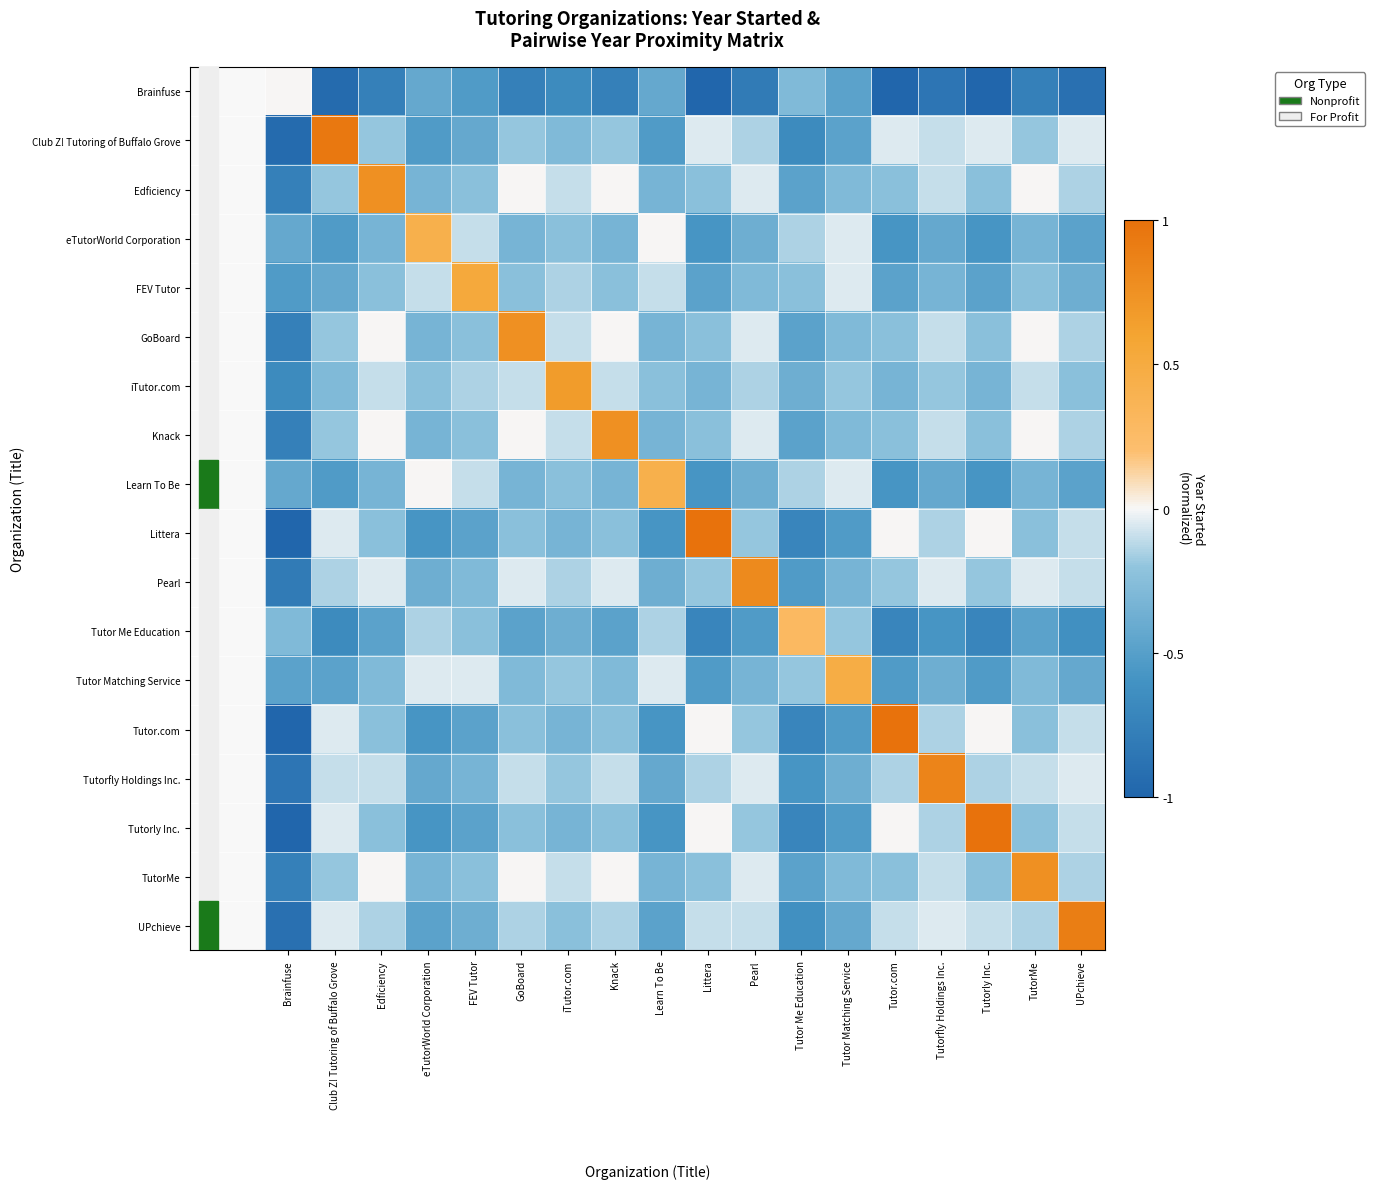

Reading right to left, extract all data points from this chart.

Brainfuse: UPchieve=-0.9	TutorMe=-0.8	Tutorly Inc.=-1.0	Tutorfly Holdings Inc.=-0.9	Tutor.com=-1.0	Tutor Matching Service=-0.5	Tutor Me Education=-0.3	Pearl=-0.8	Littera=-1.0	Learn To Be=-0.4	Knack=-0.8	iTutor.com=-0.7	GoBoard=-0.8	FEV Tutor=-0.5	eTutorWorld Corporation=-0.4	Edficiency=-0.8	Club Z! Tutoring of Buffalo Grove=-1.0	Brainfuse=0.0
Club Z! Tutoring of Buffalo Grove: UPchieve=-0.0	TutorMe=-0.2	Tutorly Inc.=-0.0	Tutorfly Holdings Inc.=-0.1	Tutor.com=-0.0	Tutor Matching Service=-0.5	Tutor Me Education=-0.7	Pearl=-0.1	Littera=-0.0	Learn To Be=-0.5	Knack=-0.2	iTutor.com=-0.3	GoBoard=-0.2	FEV Tutor=-0.4	eTutorWorld Corporation=-0.5	Edficiency=-0.2	Club Z! Tutoring of Buffalo Grove=1.0	Brainfuse=-1.0
Edficiency: UPchieve=-0.1	TutorMe=-0.0	Tutorly Inc.=-0.2	Tutorfly Holdings Inc.=-0.1	Tutor.com=-0.2	Tutor Matching Service=-0.3	Tutor Me Education=-0.5	Pearl=-0.0	Littera=-0.2	Learn To Be=-0.3	Knack=-0.0	iTutor.com=-0.1	GoBoard=-0.0	FEV Tutor=-0.2	eTutorWorld Corporation=-0.3	Edficiency=0.8	Club Z! Tutoring of Buffalo Grove=-0.2	Brainfuse=-0.8
eTutorWorld Corporation: UPchieve=-0.5	TutorMe=-0.3	Tutorly Inc.=-0.6	Tutorfly Holdings Inc.=-0.4	Tutor.com=-0.6	Tutor Matching Service=-0.0	Tutor Me Education=-0.1	Pearl=-0.4	Littera=-0.6	Learn To Be=-0.0	Knack=-0.3	iTutor.com=-0.2	GoBoard=-0.3	FEV Tutor=-0.1	eTutorWorld Corporation=0.4	Edficiency=-0.3	Club Z! Tutoring of Buffalo Grove=-0.5	Brainfuse=-0.4
FEV Tutor: UPchieve=-0.4	TutorMe=-0.2	Tutorly Inc.=-0.5	Tutorfly Holdings Inc.=-0.3	Tutor.com=-0.5	Tutor Matching Service=-0.0	Tutor Me Education=-0.2	Pearl=-0.3	Littera=-0.5	Learn To Be=-0.1	Knack=-0.2	iTutor.com=-0.1	GoBoard=-0.2	FEV Tutor=0.5	eTutorWorld Corporation=-0.1	Edficiency=-0.2	Club Z! Tutoring of Buffalo Grove=-0.4	Brainfuse=-0.5
GoBoard: UPchieve=-0.1	TutorMe=-0.0	Tutorly Inc.=-0.2	Tutorfly Holdings Inc.=-0.1	Tutor.com=-0.2	Tutor Matching Service=-0.3	Tutor Me Education=-0.5	Pearl=-0.0	Littera=-0.2	Learn To Be=-0.3	Knack=-0.0	iTutor.com=-0.1	GoBoard=0.8	FEV Tutor=-0.2	eTutorWorld Corporation=-0.3	Edficiency=-0.0	Club Z! Tutoring of Buffalo Grove=-0.2	Brainfuse=-0.8
iTutor.com: UPchieve=-0.2	TutorMe=-0.1	Tutorly Inc.=-0.3	Tutorfly Holdings Inc.=-0.2	Tutor.com=-0.3	Tutor Matching Service=-0.2	Tutor Me Education=-0.4	Pearl=-0.1	Littera=-0.3	Learn To Be=-0.2	Knack=-0.1	iTutor.com=0.7	GoBoard=-0.1	FEV Tutor=-0.1	eTutorWorld Corporation=-0.2	Edficiency=-0.1	Club Z! Tutoring of Buffalo Grove=-0.3	Brainfuse=-0.7
Knack: UPchieve=-0.1	TutorMe=-0.0	Tutorly Inc.=-0.2	Tutorfly Holdings Inc.=-0.1	Tutor.com=-0.2	Tutor Matching Service=-0.3	Tutor Me Education=-0.5	Pearl=-0.0	Littera=-0.2	Learn To Be=-0.3	Knack=0.8	iTutor.com=-0.1	GoBoard=-0.0	FEV Tutor=-0.2	eTutorWorld Corporation=-0.3	Edficiency=-0.0	Club Z! Tutoring of Buffalo Grove=-0.2	Brainfuse=-0.8
Learn To Be: UPchieve=-0.5	TutorMe=-0.3	Tutorly Inc.=-0.6	Tutorfly Holdings Inc.=-0.4	Tutor.com=-0.6	Tutor Matching Service=-0.0	Tutor Me Education=-0.1	Pearl=-0.4	Littera=-0.6	Learn To Be=0.4	Knack=-0.3	iTutor.com=-0.2	GoBoard=-0.3	FEV Tutor=-0.1	eTutorWorld Corporation=-0.0	Edficiency=-0.3	Club Z! Tutoring of Buffalo Grove=-0.5	Brainfuse=-0.4
Littera: UPchieve=-0.1	TutorMe=-0.2	Tutorly Inc.=-0.0	Tutorfly Holdings Inc.=-0.1	Tutor.com=-0.0	Tutor Matching Service=-0.5	Tutor Me Education=-0.7	Pearl=-0.2	Littera=1.0	Learn To Be=-0.6	Knack=-0.2	iTutor.com=-0.3	GoBoard=-0.2	FEV Tutor=-0.5	eTutorWorld Corporation=-0.6	Edficiency=-0.2	Club Z! Tutoring of Buffalo Grove=-0.0	Brainfuse=-1.0
Pearl: UPchieve=-0.1	TutorMe=-0.0	Tutorly Inc.=-0.2	Tutorfly Holdings Inc.=-0.0	Tutor.com=-0.2	Tutor Matching Service=-0.3	Tutor Me Education=-0.5	Pearl=0.8	Littera=-0.2	Learn To Be=-0.4	Knack=-0.0	iTutor.com=-0.1	GoBoard=-0.0	FEV Tutor=-0.3	eTutorWorld Corporation=-0.4	Edficiency=-0.0	Club Z! Tutoring of Buffalo Grove=-0.1	Brainfuse=-0.8
Tutor Me Education: UPchieve=-0.6	TutorMe=-0.5	Tutorly Inc.=-0.7	Tutorfly Holdings Inc.=-0.6	Tutor.com=-0.7	Tutor Matching Service=-0.2	Tutor Me Education=0.3	Pearl=-0.5	Littera=-0.7	Learn To Be=-0.1	Knack=-0.5	iTutor.com=-0.4	GoBoard=-0.5	FEV Tutor=-0.2	eTutorWorld Corporation=-0.1	Edficiency=-0.5	Club Z! Tutoring of Buffalo Grove=-0.7	Brainfuse=-0.3
Tutor Matching Service: UPchieve=-0.4	TutorMe=-0.3	Tutorly Inc.=-0.5	Tutorfly Holdings Inc.=-0.4	Tutor.com=-0.5	Tutor Matching Service=0.5	Tutor Me Education=-0.2	Pearl=-0.3	Littera=-0.5	Learn To Be=-0.0	Knack=-0.3	iTutor.com=-0.2	GoBoard=-0.3	FEV Tutor=-0.0	eTutorWorld Corporation=-0.0	Edficiency=-0.3	Club Z! Tutoring of Buffalo Grove=-0.5	Brainfuse=-0.5
Tutor.com: UPchieve=-0.1	TutorMe=-0.2	Tutorly Inc.=-0.0	Tutorfly Holdings Inc.=-0.1	Tutor.com=1.0	Tutor Matching Service=-0.5	Tutor Me Education=-0.7	Pearl=-0.2	Littera=-0.0	Learn To Be=-0.6	Knack=-0.2	iTutor.com=-0.3	GoBoard=-0.2	FEV Tutor=-0.5	eTutorWorld Corporation=-0.6	Edficiency=-0.2	Club Z! Tutoring of Buffalo Grove=-0.0	Brainfuse=-1.0
Tutorfly Holdings Inc.: UPchieve=-0.0	TutorMe=-0.1	Tutorly Inc.=-0.1	Tutorfly Holdings Inc.=0.9	Tutor.com=-0.1	Tutor Matching Service=-0.4	Tutor Me Education=-0.6	Pearl=-0.0	Littera=-0.1	Learn To Be=-0.4	Knack=-0.1	iTutor.com=-0.2	GoBoard=-0.1	FEV Tutor=-0.3	eTutorWorld Corporation=-0.4	Edficiency=-0.1	Club Z! Tutoring of Buffalo Grove=-0.1	Brainfuse=-0.9
Tutorly Inc.: UPchieve=-0.1	TutorMe=-0.2	Tutorly Inc.=1.0	Tutorfly Holdings Inc.=-0.1	Tutor.com=-0.0	Tutor Matching Service=-0.5	Tutor Me Education=-0.7	Pearl=-0.2	Littera=-0.0	Learn To Be=-0.6	Knack=-0.2	iTutor.com=-0.3	GoBoard=-0.2	FEV Tutor=-0.5	eTutorWorld Corporation=-0.6	Edficiency=-0.2	Club Z! Tutoring of Buffalo Grove=-0.0	Brainfuse=-1.0
TutorMe: UPchieve=-0.1	TutorMe=0.8	Tutorly Inc.=-0.2	Tutorfly Holdings Inc.=-0.1	Tutor.com=-0.2	Tutor Matching Service=-0.3	Tutor Me Education=-0.5	Pearl=-0.0	Littera=-0.2	Learn To Be=-0.3	Knack=-0.0	iTutor.com=-0.1	GoBoard=-0.0	FEV Tutor=-0.2	eTutorWorld Corporation=-0.3	Edficiency=-0.0	Club Z! Tutoring of Buffalo Grove=-0.2	Brainfuse=-0.8
UPchieve: UPchieve=0.9	TutorMe=-0.1	Tutorly Inc.=-0.1	Tutorfly Holdings Inc.=-0.0	Tutor.com=-0.1	Tutor Matching Service=-0.4	Tutor Me Education=-0.6	Pearl=-0.1	Littera=-0.1	Learn To Be=-0.5	Knack=-0.1	iTutor.com=-0.2	GoBoard=-0.1	FEV Tutor=-0.4	eTutorWorld Corporation=-0.5	Edficiency=-0.1	Club Z! Tutoring of Buffalo Grove=-0.0	Brainfuse=-0.9